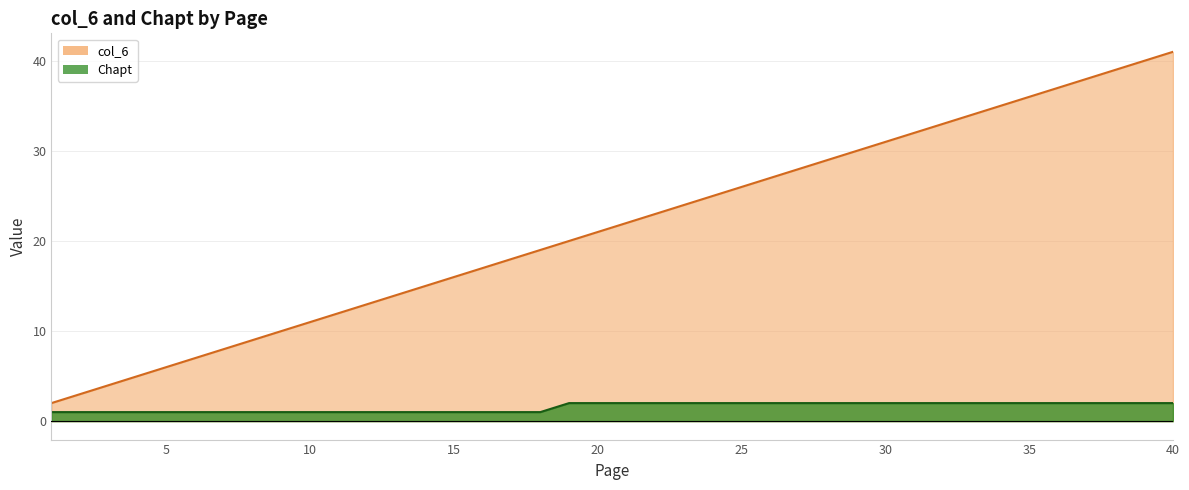

At 12, list the series in order from smallest to largest.

Chapt, col_6